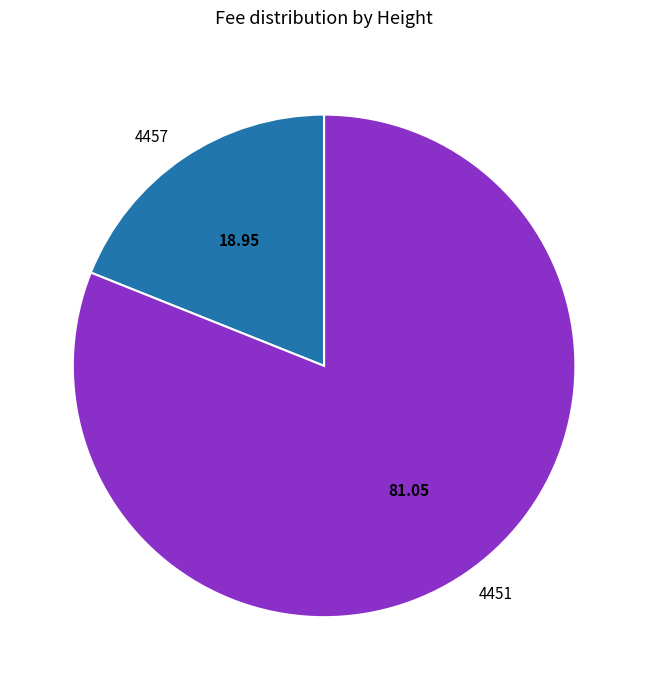

Rank the categories by value from lowest to highest.

4457, 4451